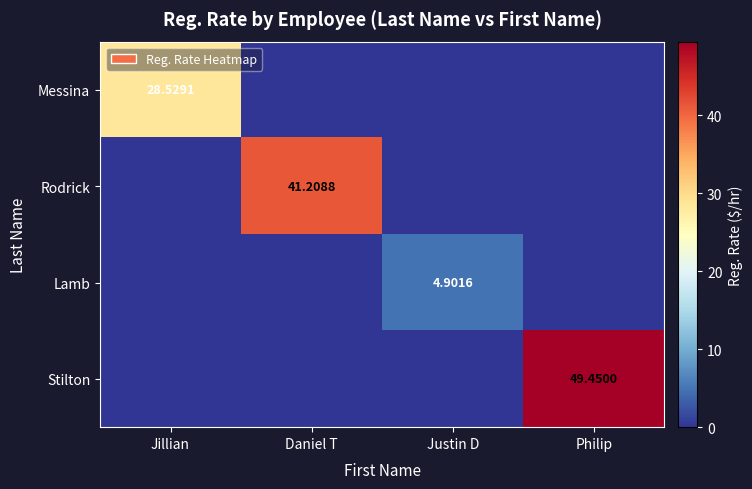

Is the value of Rodrick at Daniel T greater than the value of Lamb at Justin D?

Yes